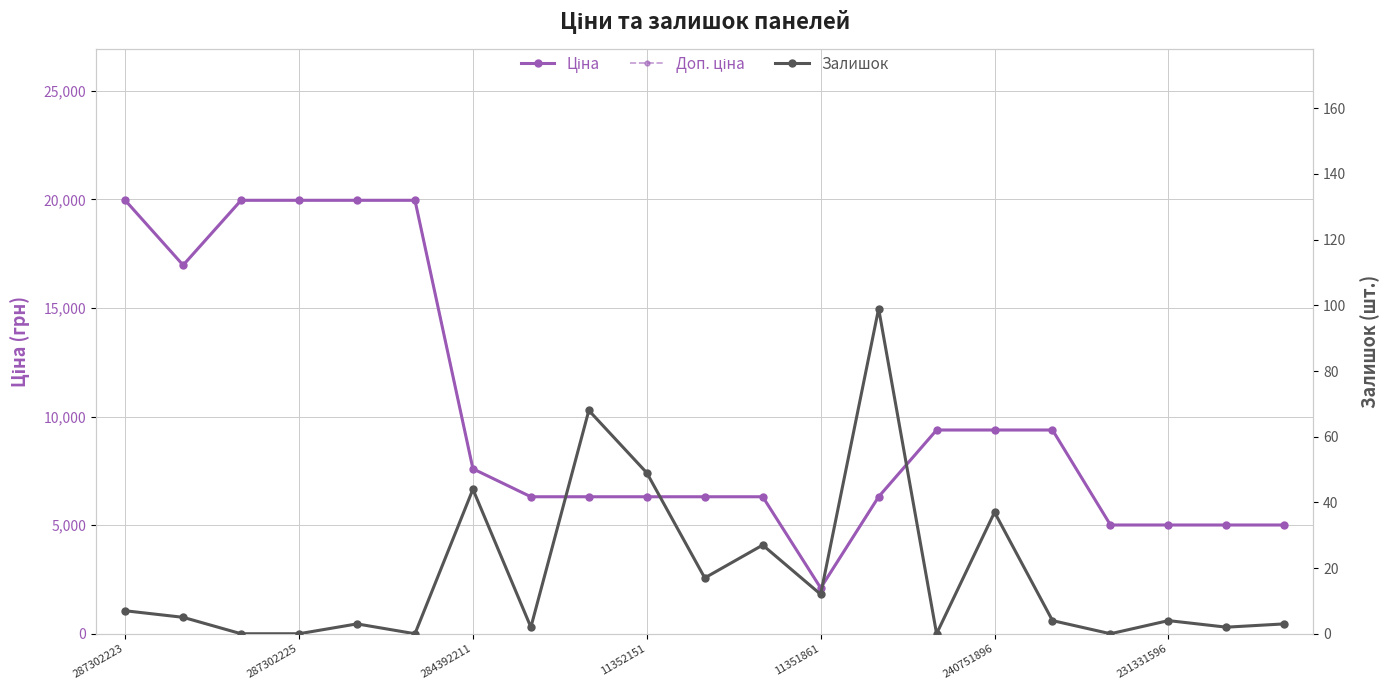

Count the number of data series in this chart.

3